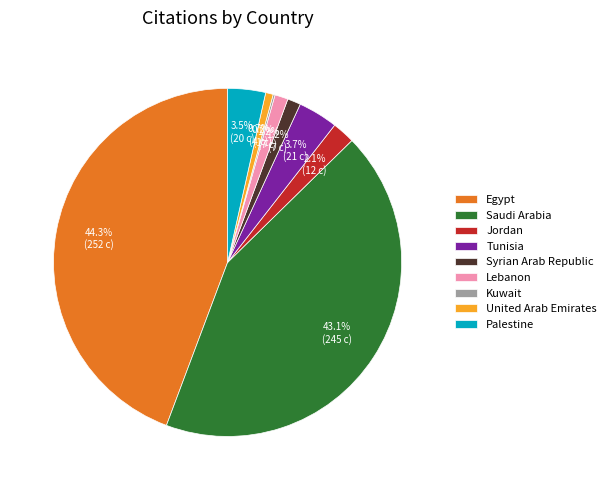

What is the total percentage of Tunisia and Lebanon?

4.9%